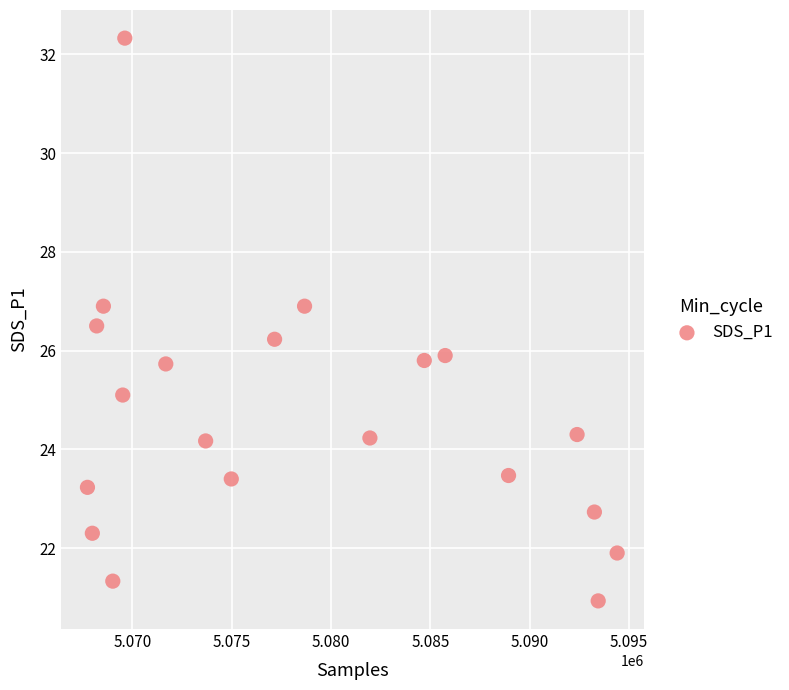

What is the range of X values (max minus min)?

26676.0